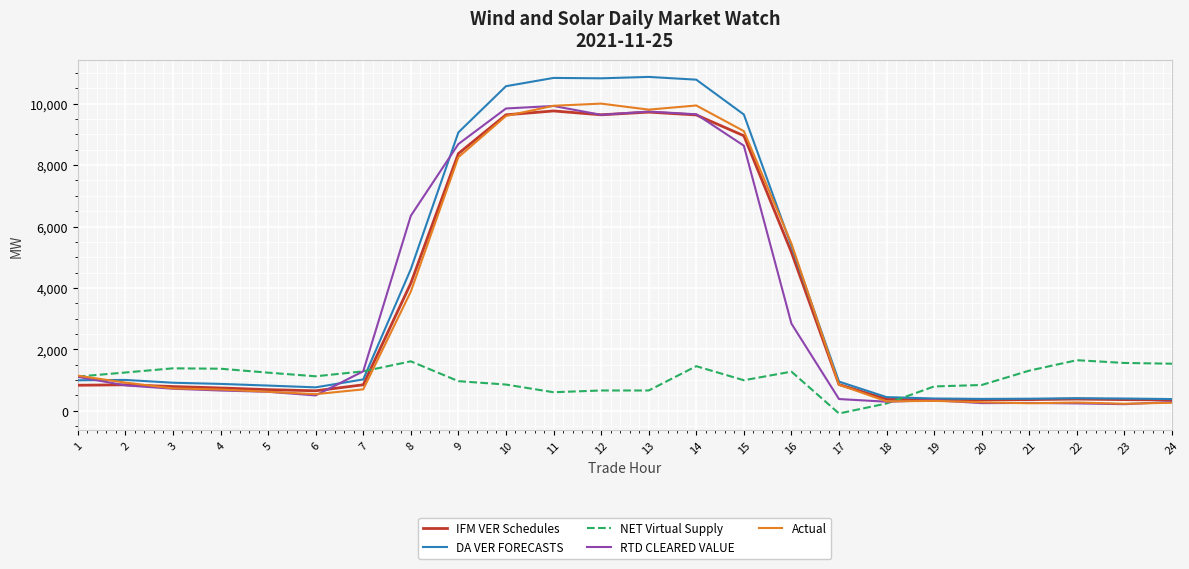

At which label does IFM VER Schedules first exceed 846?

2